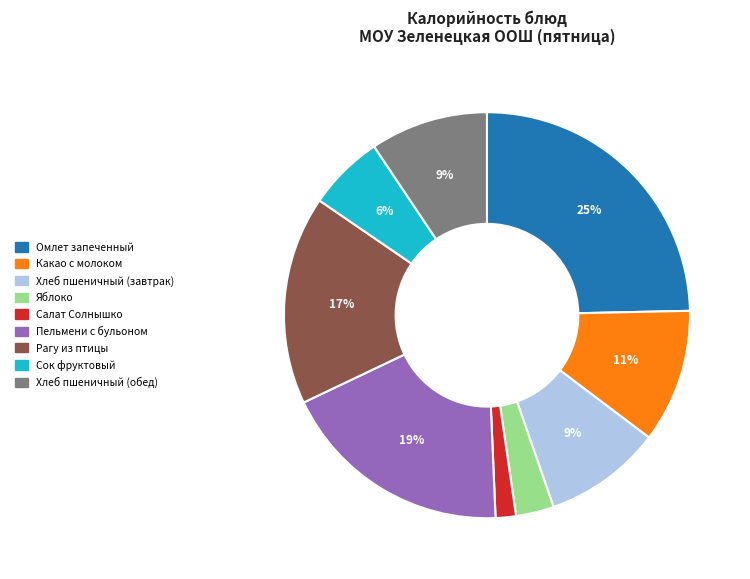

What is the ratio of the value at Сок фруктовый to the value at Омлет запеченный?

0.2